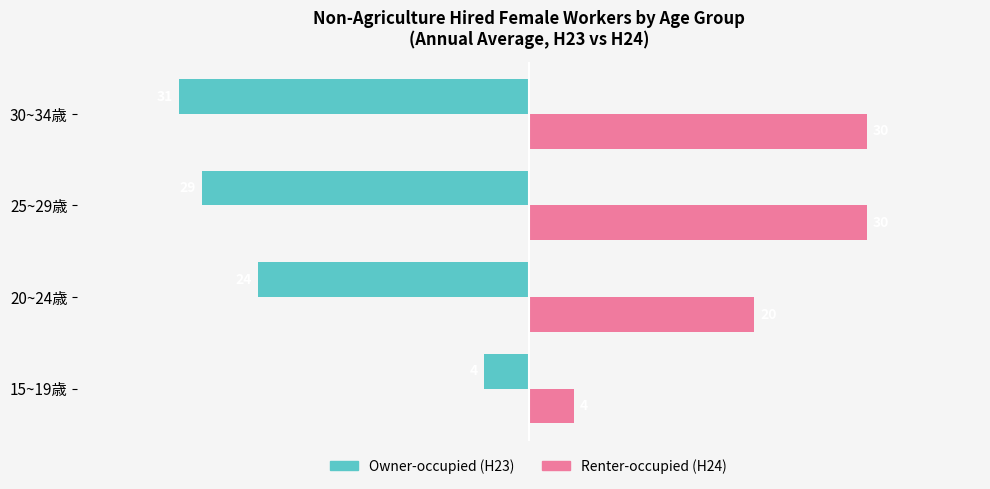

What is the maximum value shown in the chart?

30